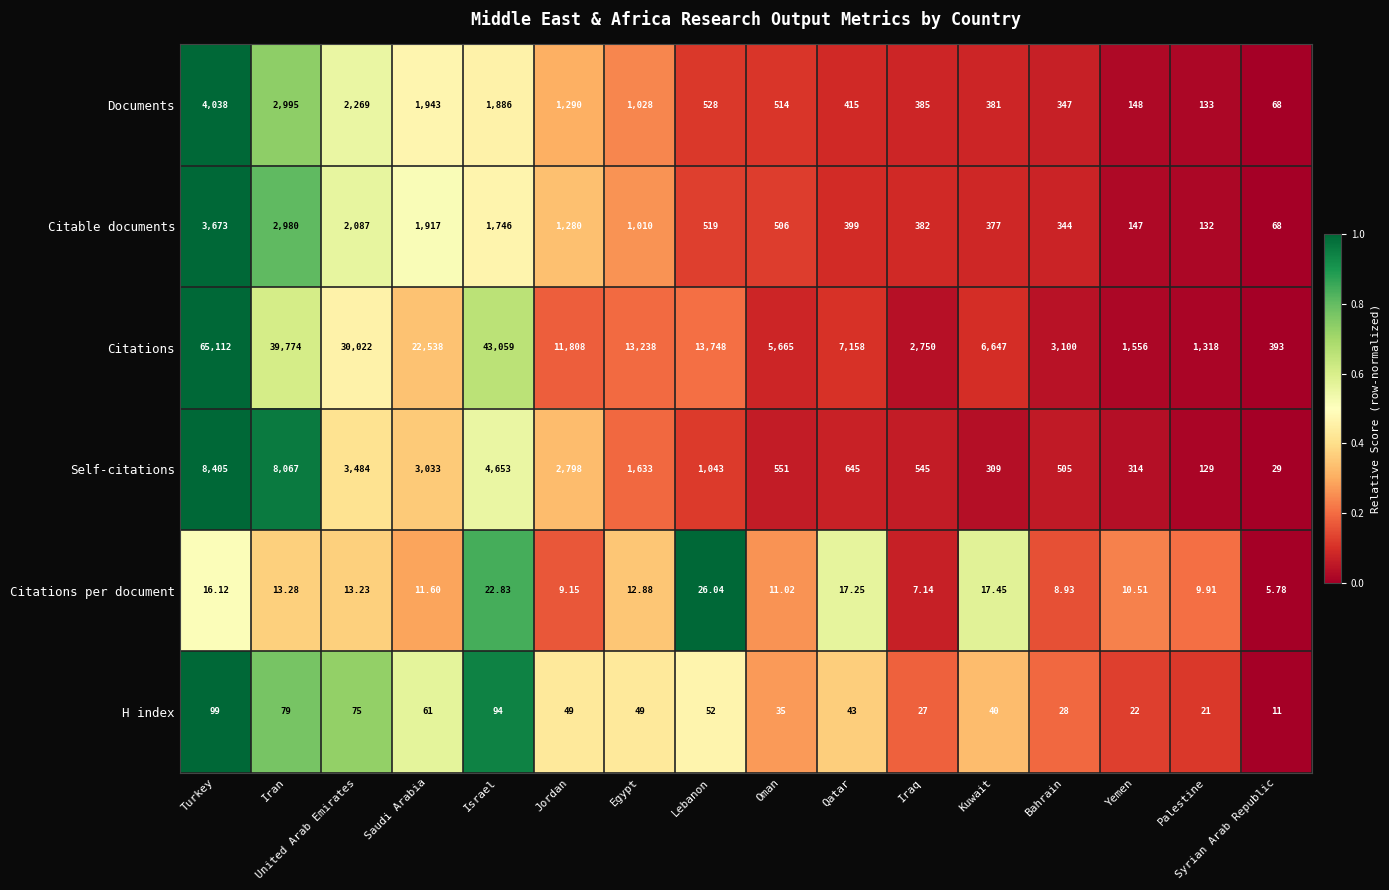

At Kuwait, list the series in order from smallest to largest.

Citations per document, H index, Self-citations, Citable documents, Documents, Citations